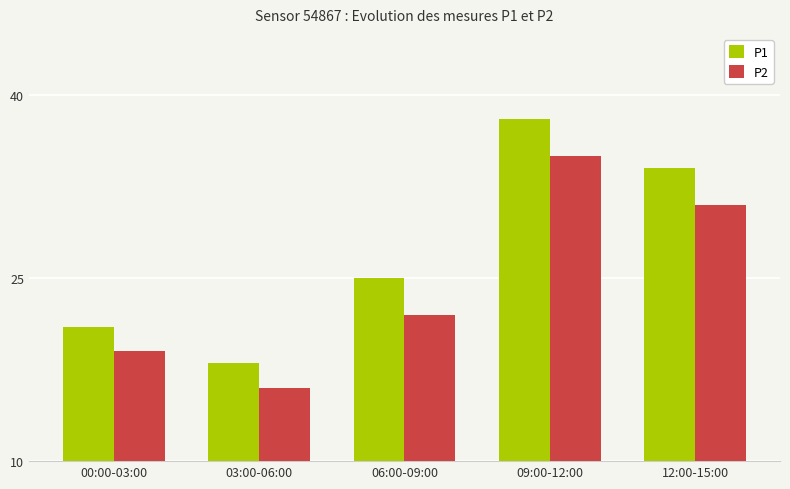

What is the sum of all P2 values?

123